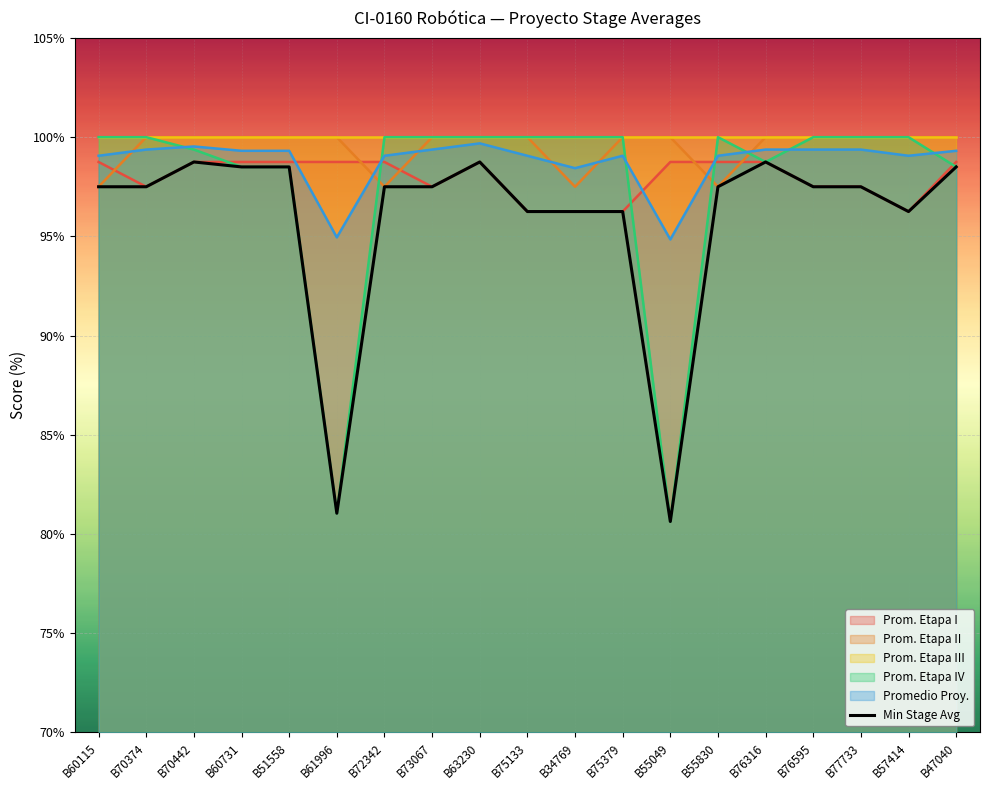

Reading left to right, what are all the values shown in this chart?

B60115=97.5	B70374=97.5	B70442=98.8	B60731=98.5	B51558=98.5	B61996=81.0	B72342=97.5	B73067=97.5	B63230=98.8	B75133=96.2	B34769=96.2	B75379=96.2	B55049=80.6	B55830=97.5	B76316=98.8	B76595=97.5	B77733=97.5	B57414=96.2	B47040=98.5